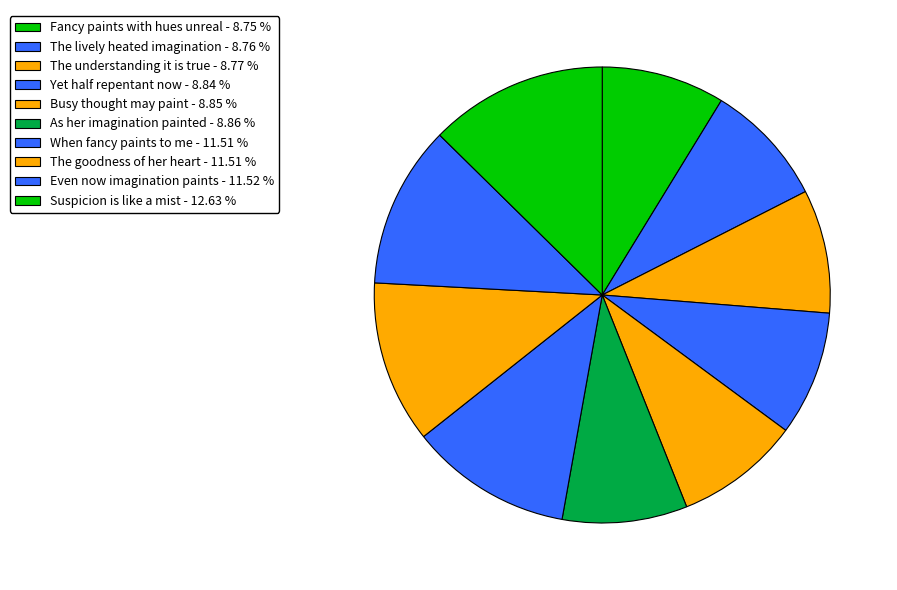

What percentage is the Fancy paints with hues unreal slice, to the nearest percent?

9%